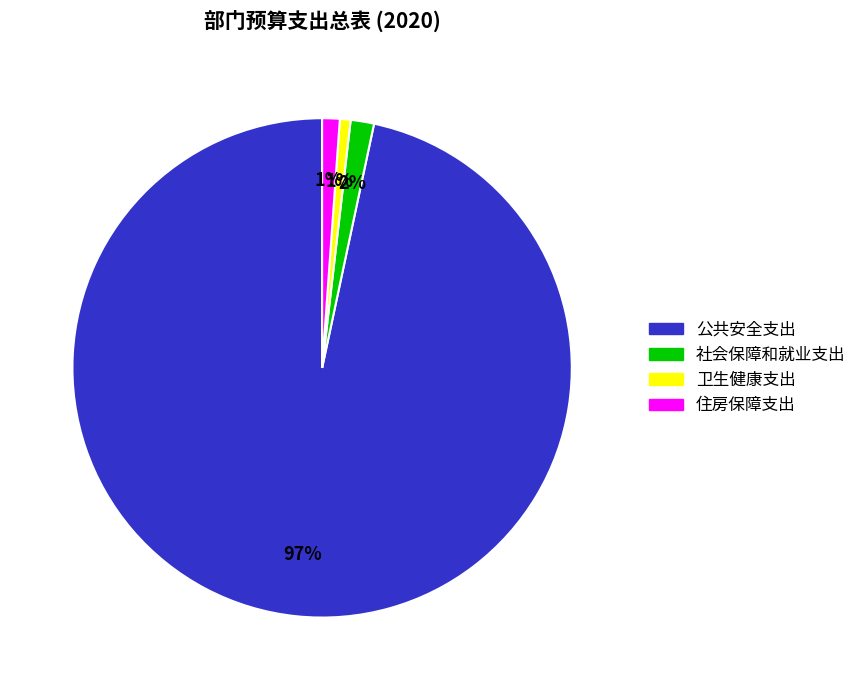

Which has a higher value, 社会保障和就业支出 or 公共安全支出?

公共安全支出